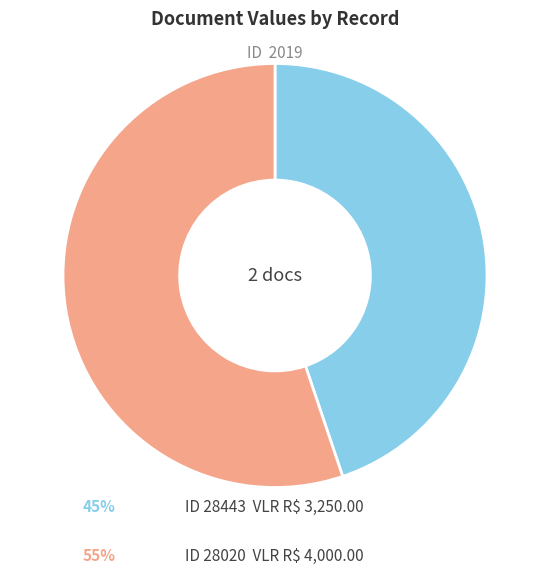

Does any single category account for the majority?

Yes